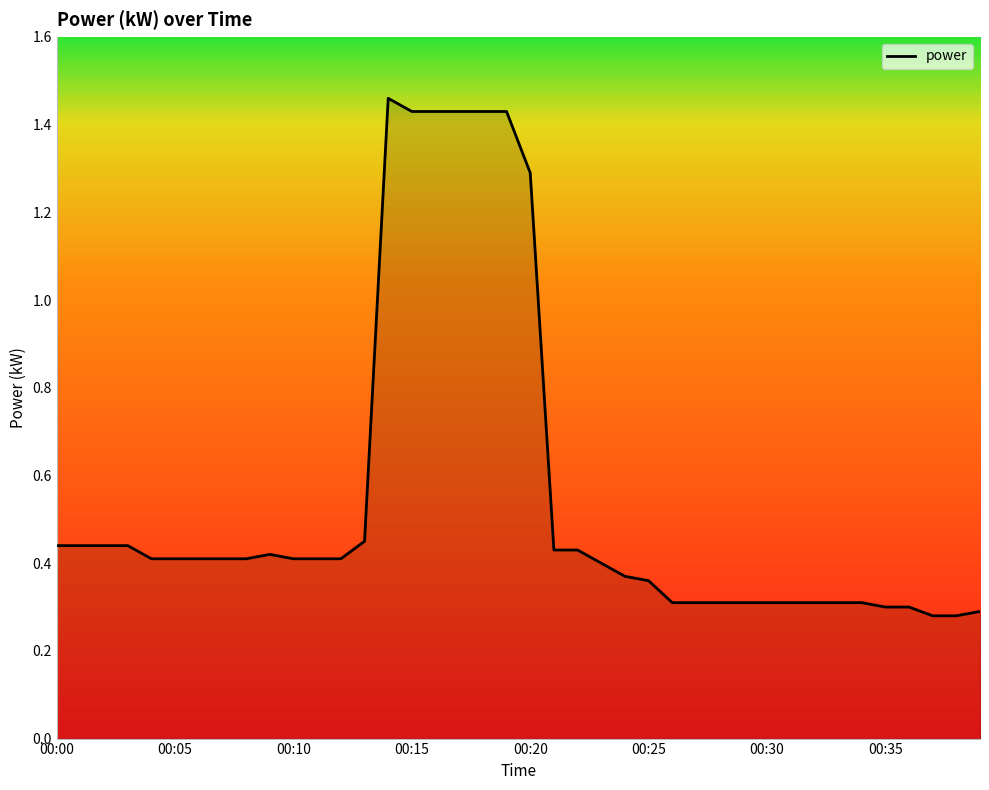

What is the difference between the maximum and minimum values?

1.2